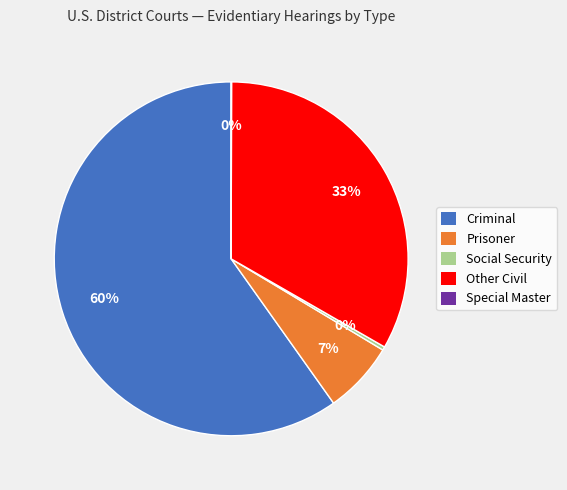

Do Criminal and Prisoner together represent more than half of the pie?

Yes